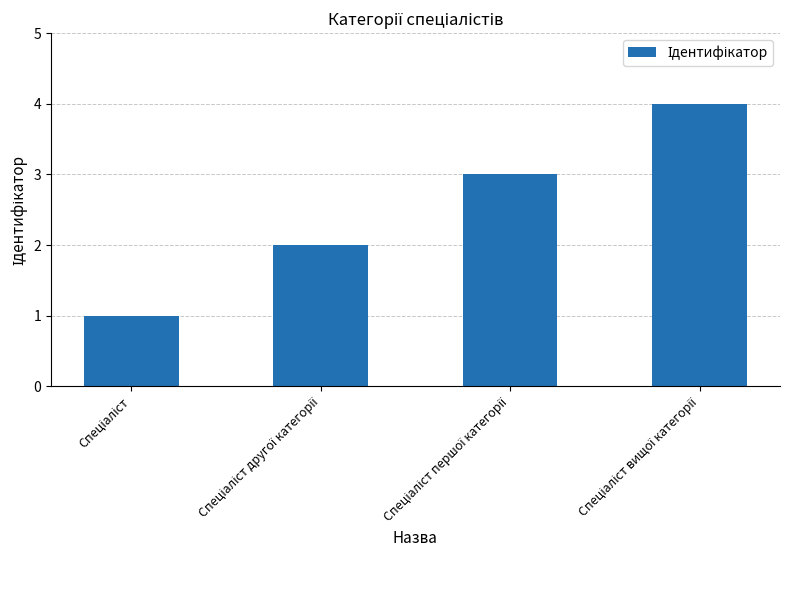

What is the maximum value shown in the chart?

4